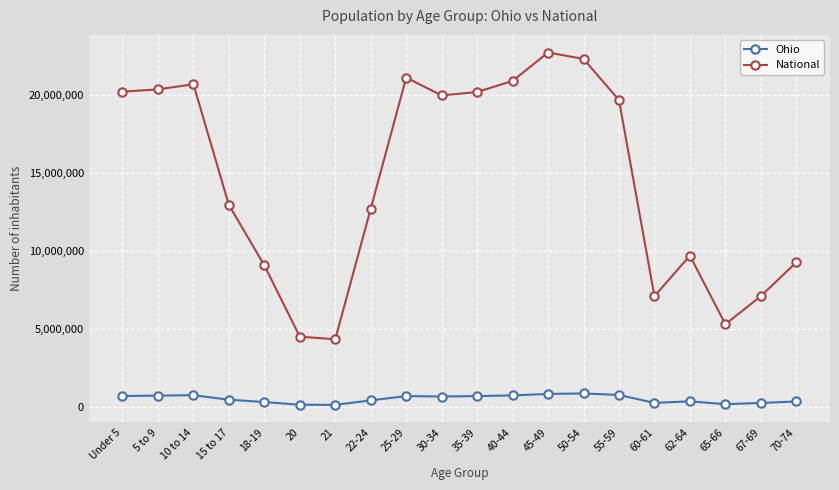

True or false: National has more than 2 points higher than both neighbors.

True